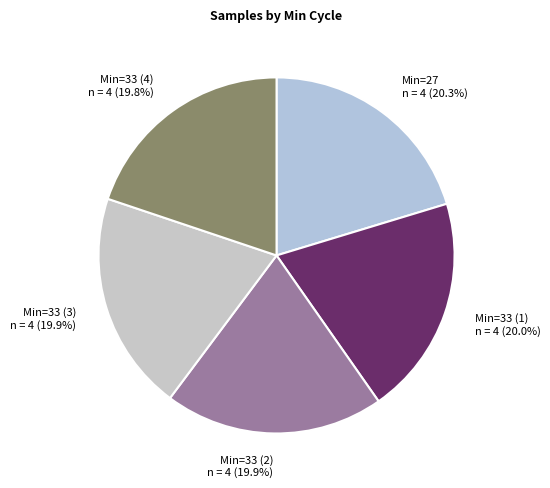

Is the sum of Min=33 (2) and Min=33 (4) greater than half?

No